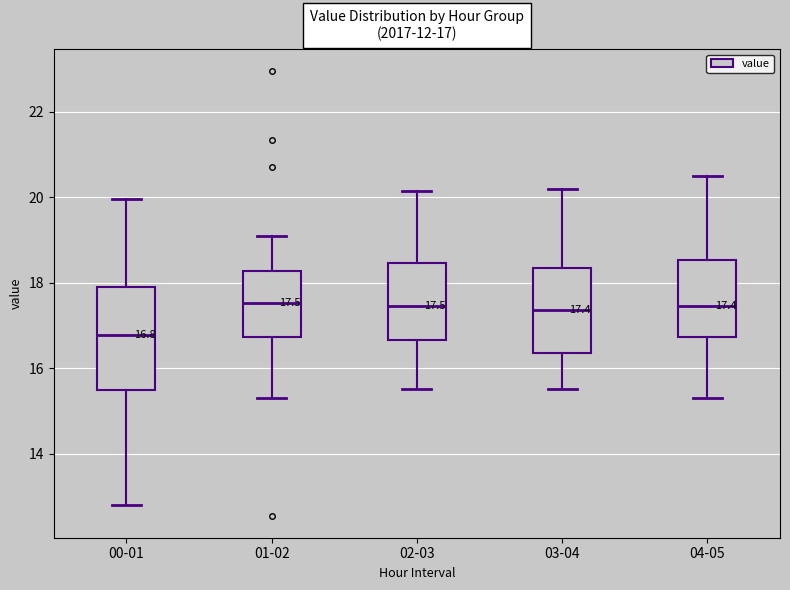

Comparing the boxes themselves (not the whiskers), which one is the tallest?

00-01